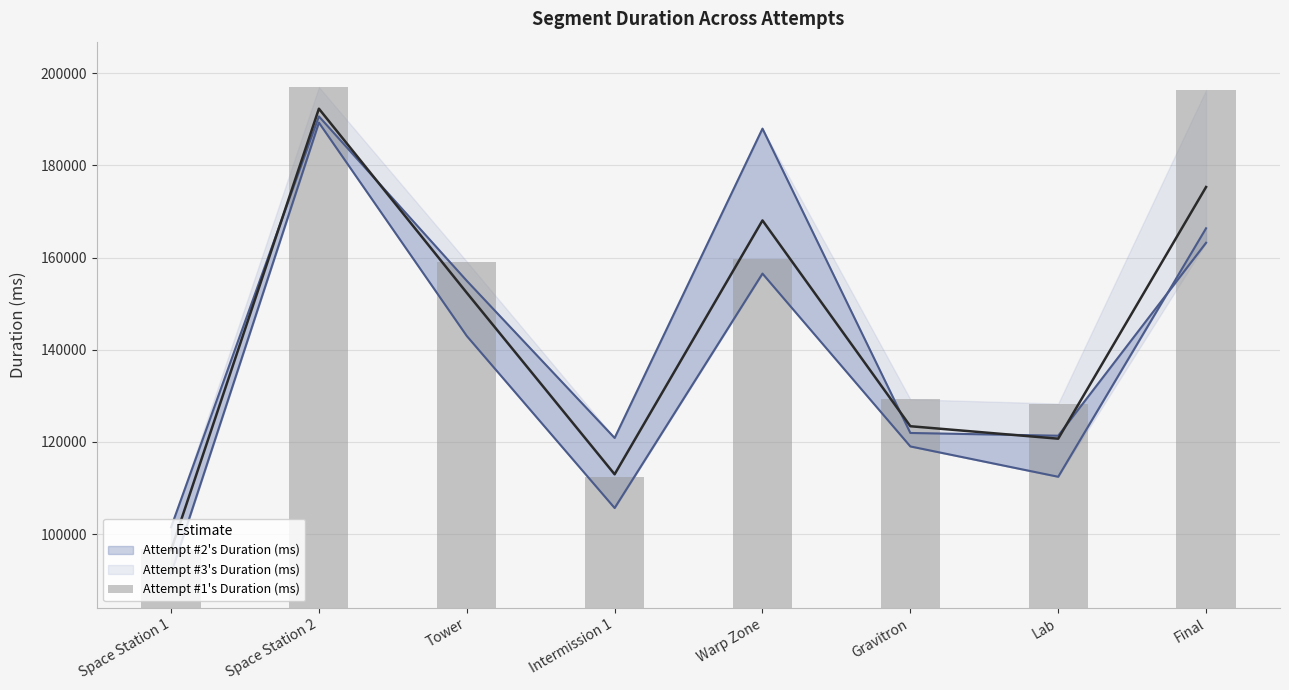

Which label corresponds to the smallest value in the chart?

Space Station 1